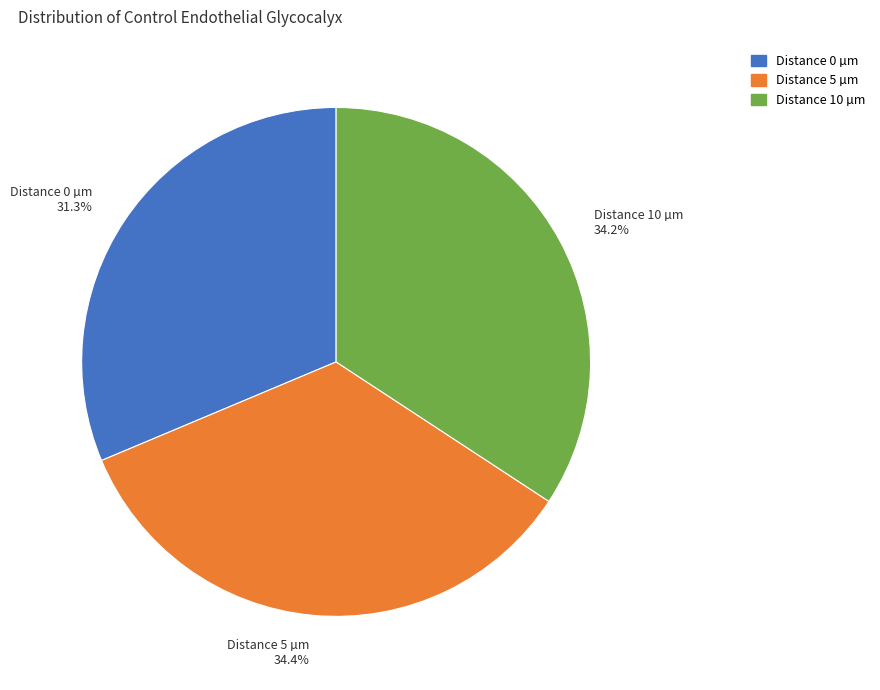

What portion of the pie excludes Distance 0 µm 31.3%?

68.7%